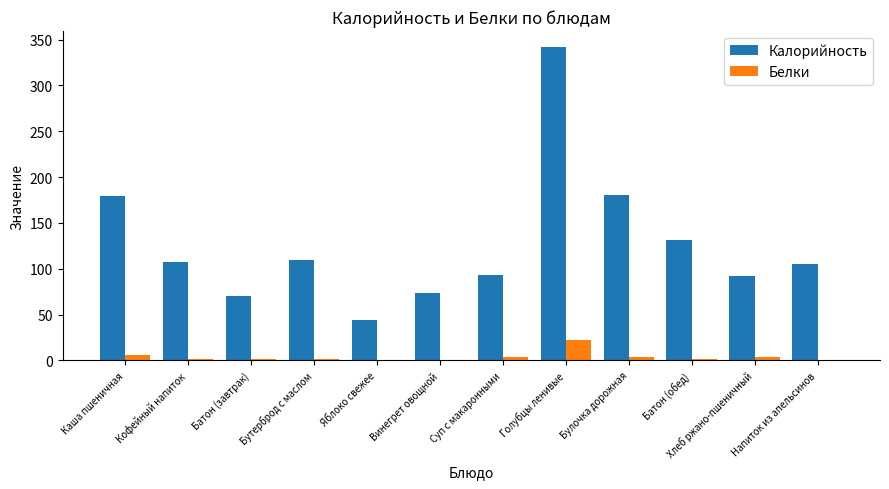

How many data points does each series have?

12